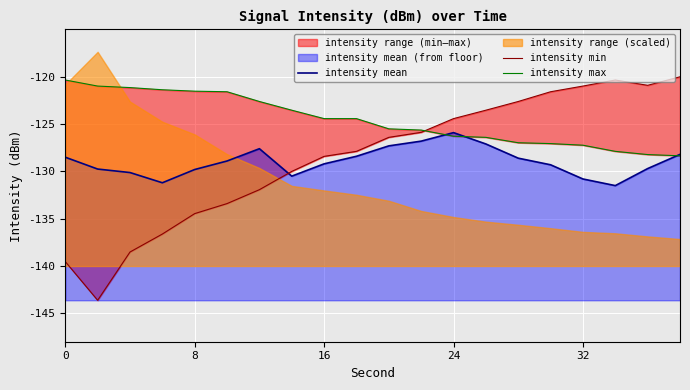

How many times do intensity min and intensity mean cross each other?

1